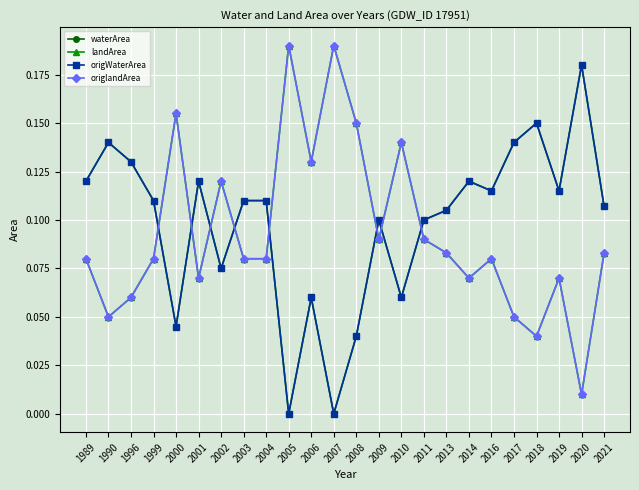

Does the chart have visible grid lines?

Yes